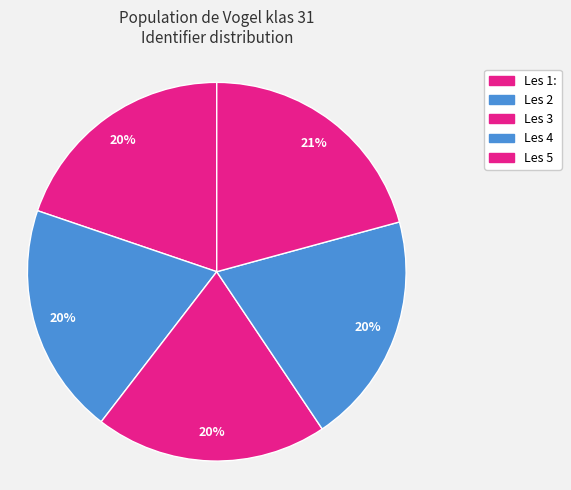

How many slices are in this pie chart?

5